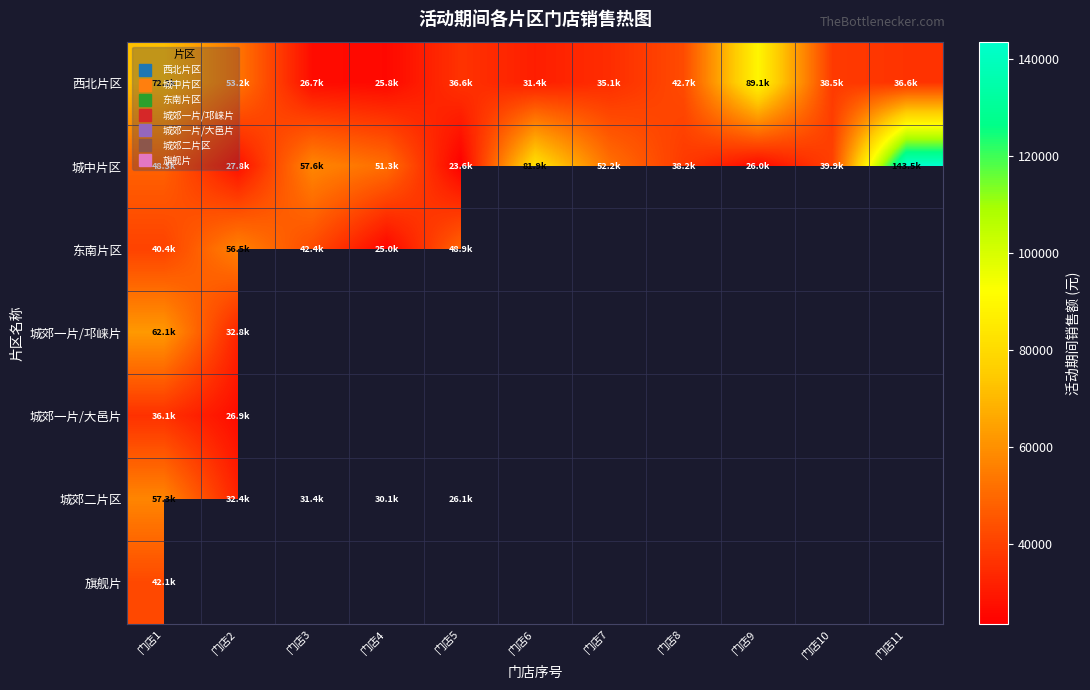

Which series has the largest total across all categories?

城中片区